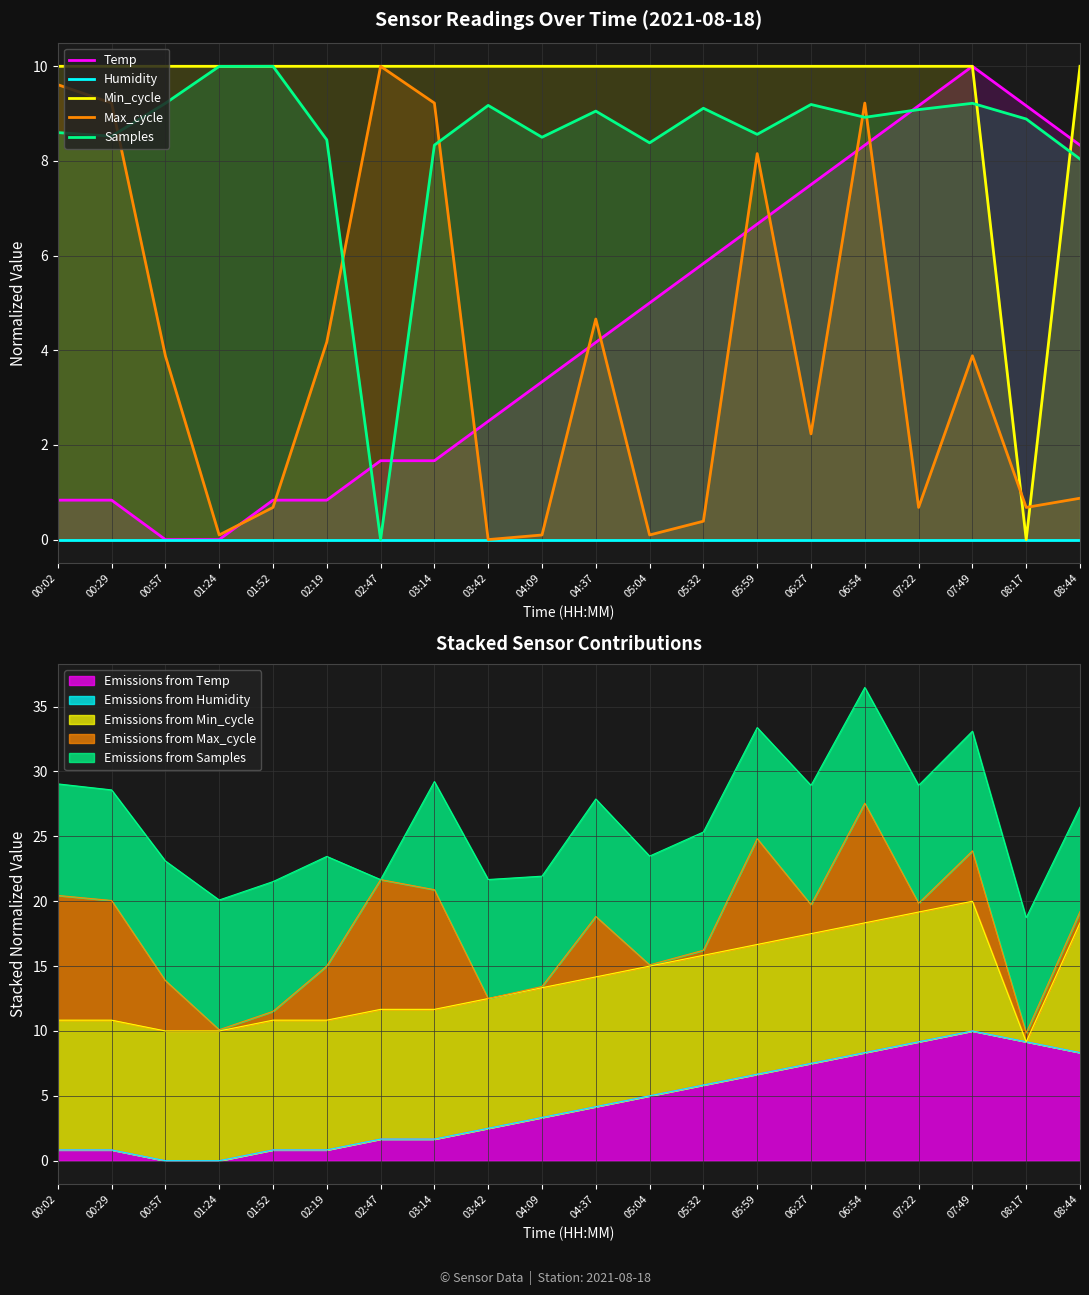

What is the maximum value shown in the chart?

10.0